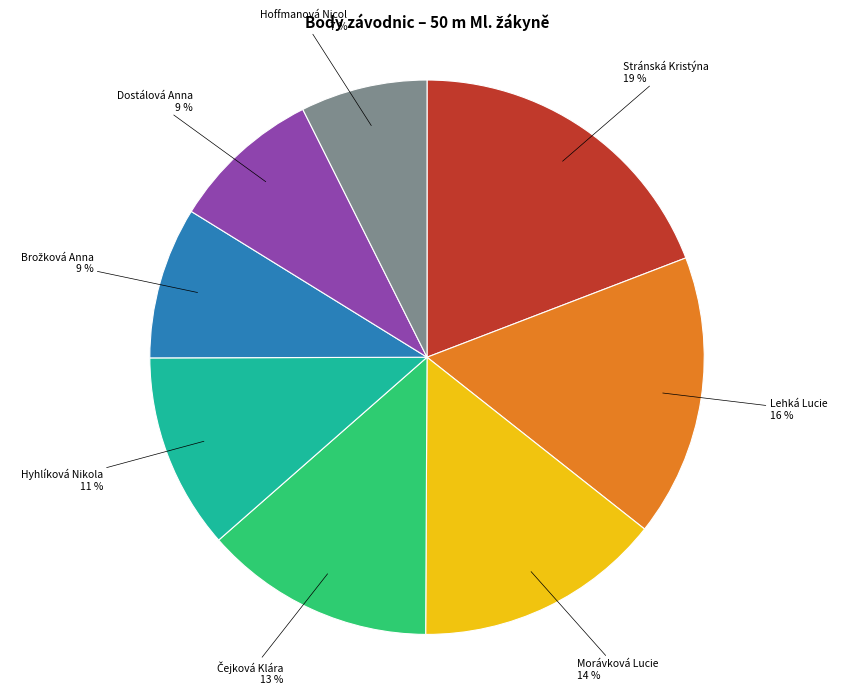

To the nearest percent, what is the average slice percentage?

12%